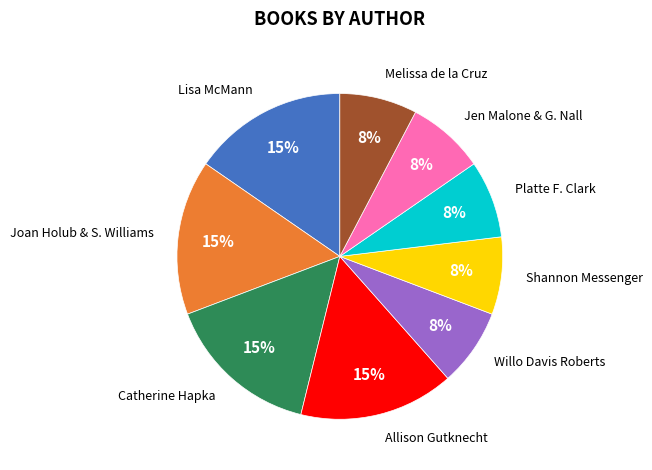

The Jen Malone & G. Nall slice represents 18% of the pie. True or false?

False